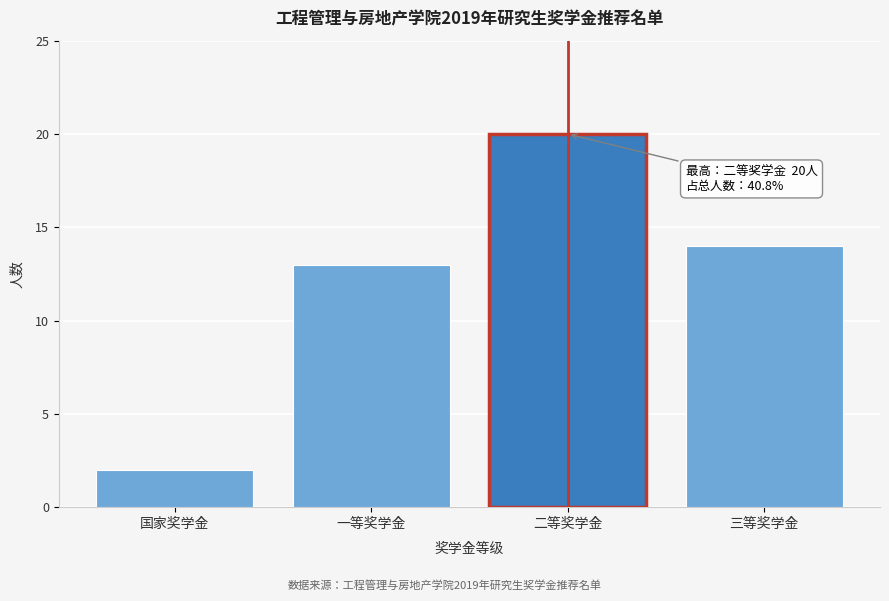

Reading left to right, extract all data points from this chart.

国家奖学金=2	一等奖学金=13	二等奖学金=20	三等奖学金=14